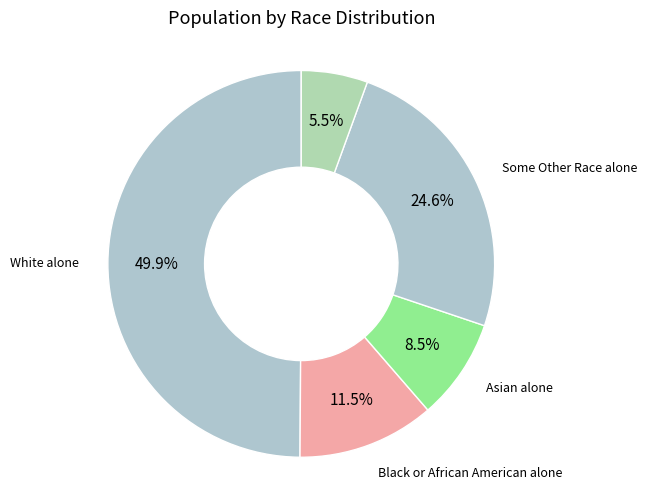

How many segments does this pie chart have?

5